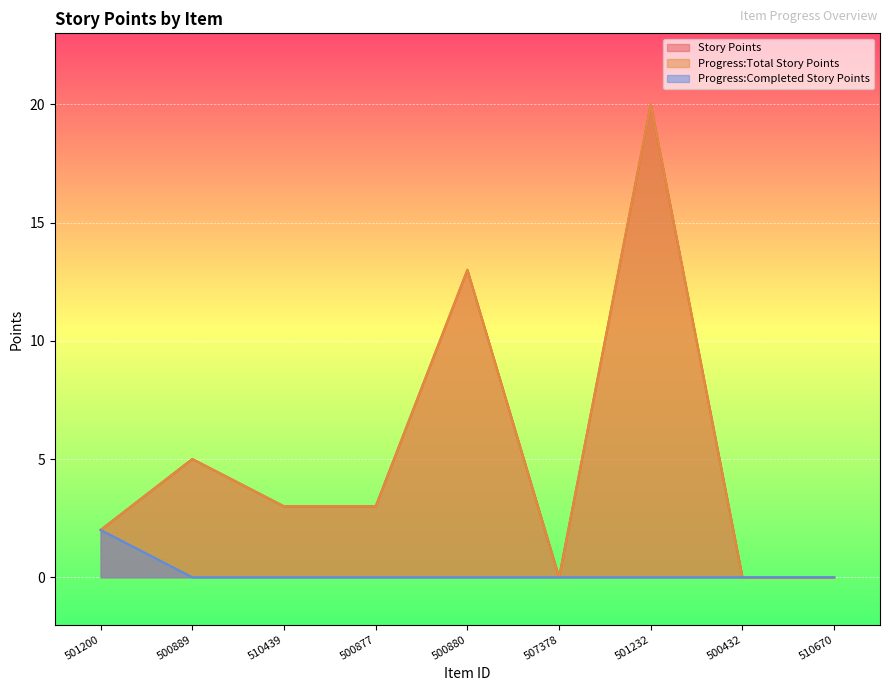

At which category is the sum across all series the highest?

501232